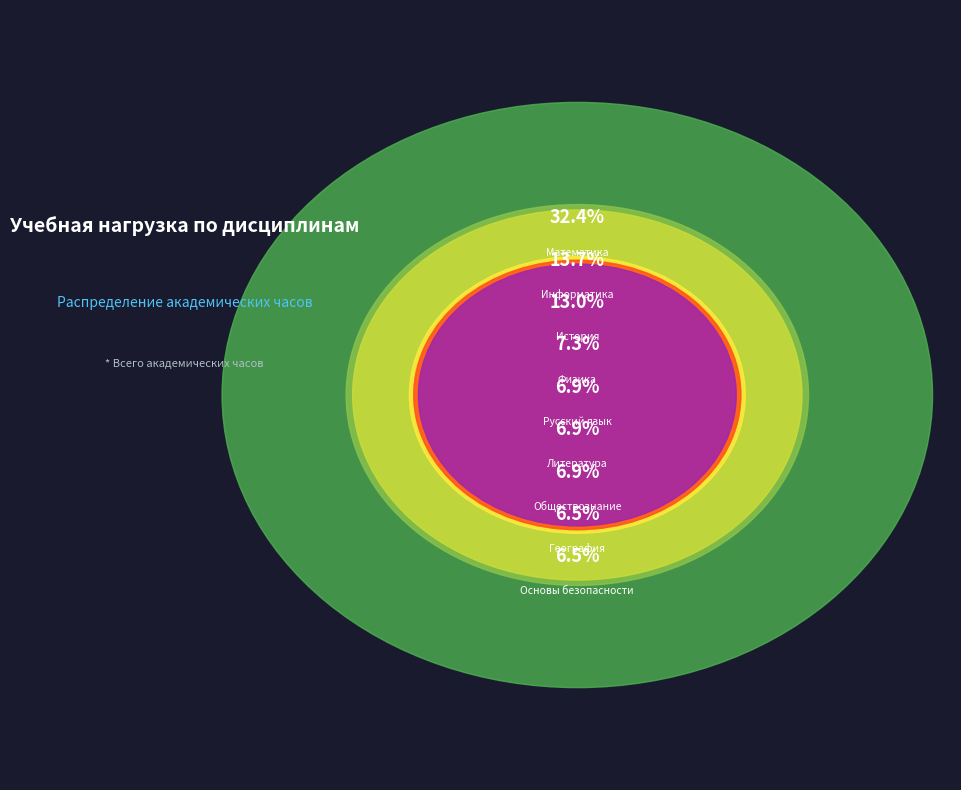

To the nearest percent, what is the difference between the largest and smallest slice percentages?

26%